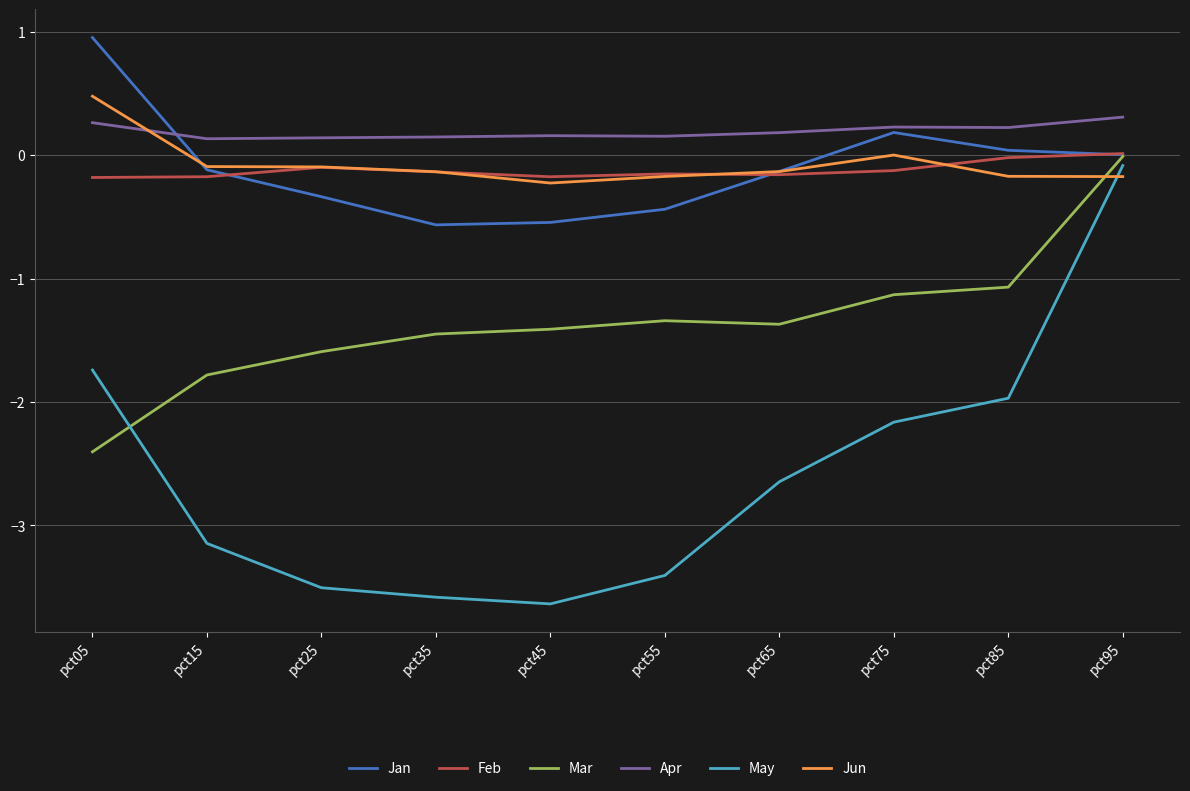

Which series has the widest spread of values?

May